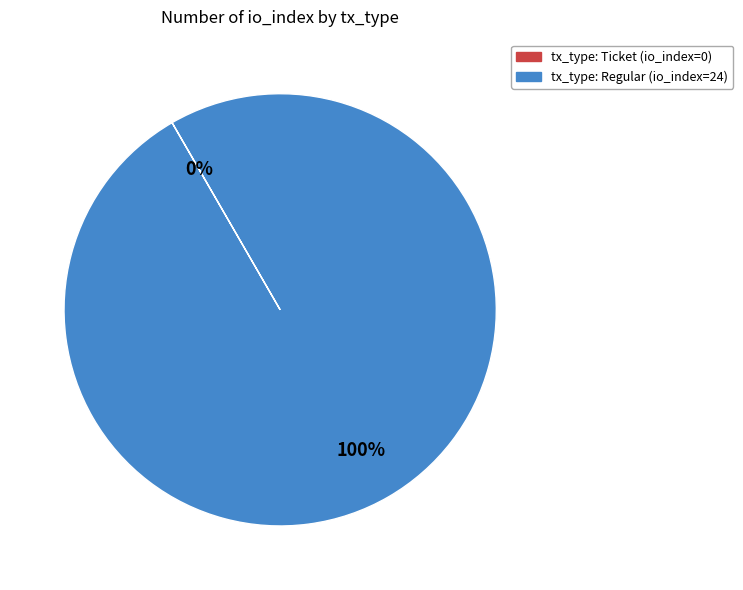

Does tx_type: Regular (io_index=24) account for over 50% of the chart?

Yes